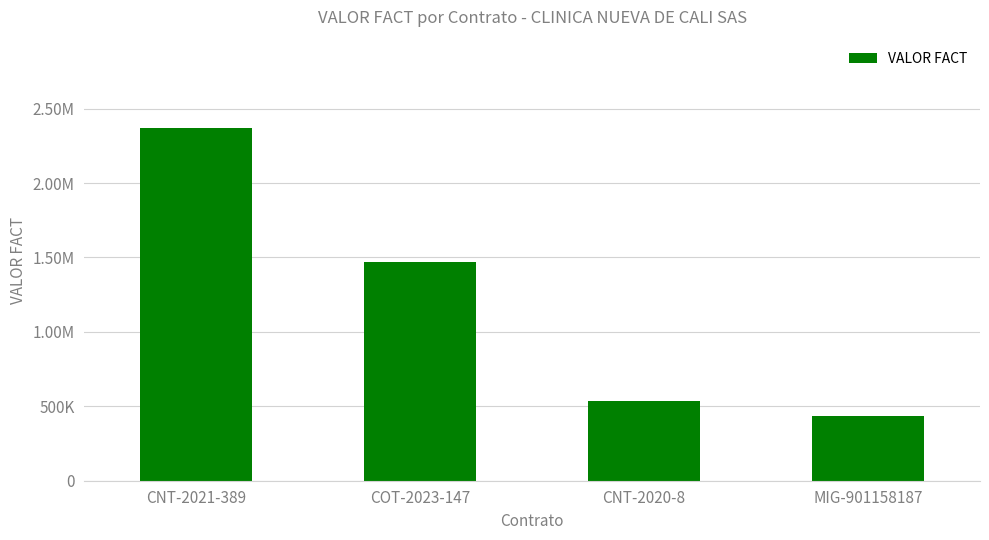

List the labels in order of value, largest first.

CNT-2021-389, COT-2023-147, CNT-2020-8, MIG-901158187